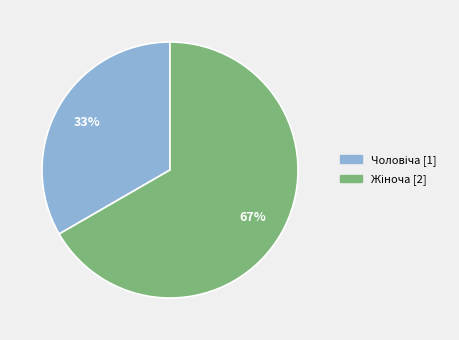

Is there a majority slice in this chart?

Yes